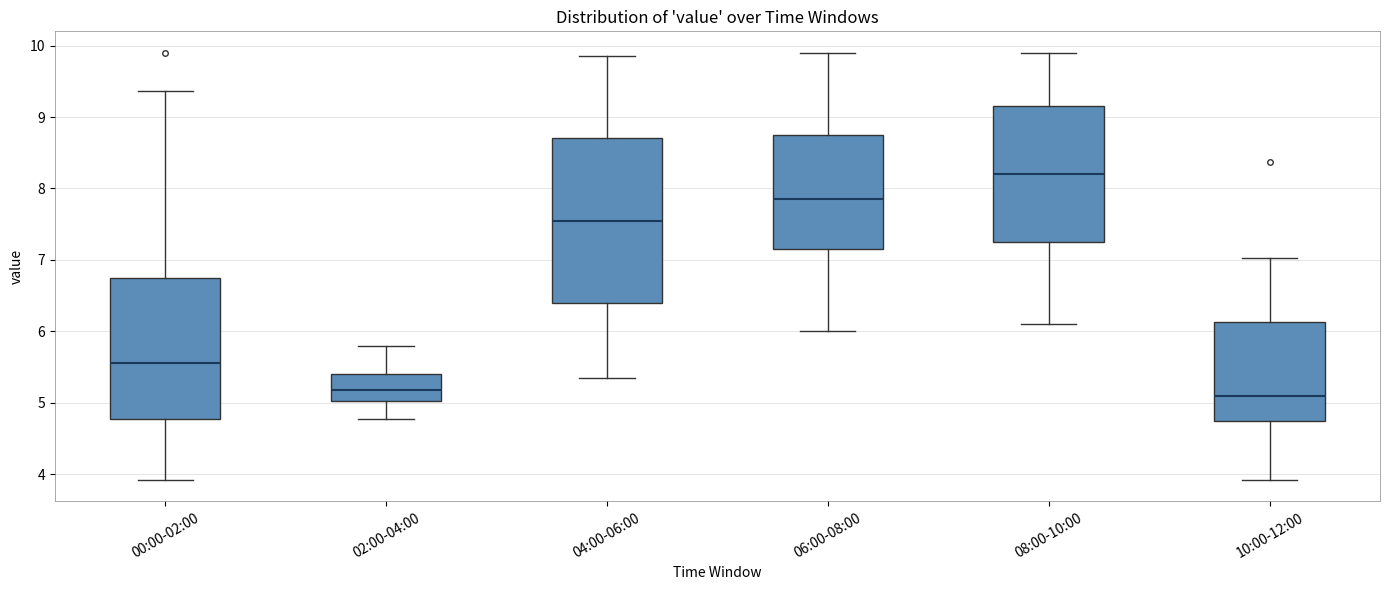

Which box is the tallest, from its lower edge to its upper edge?

04:00-06:00